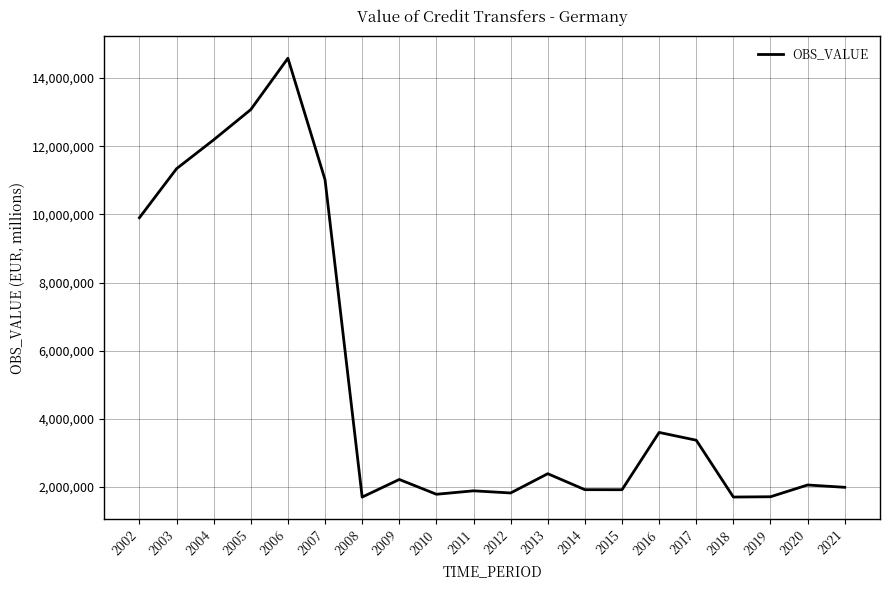

What is the greatest value displayed?

14584252